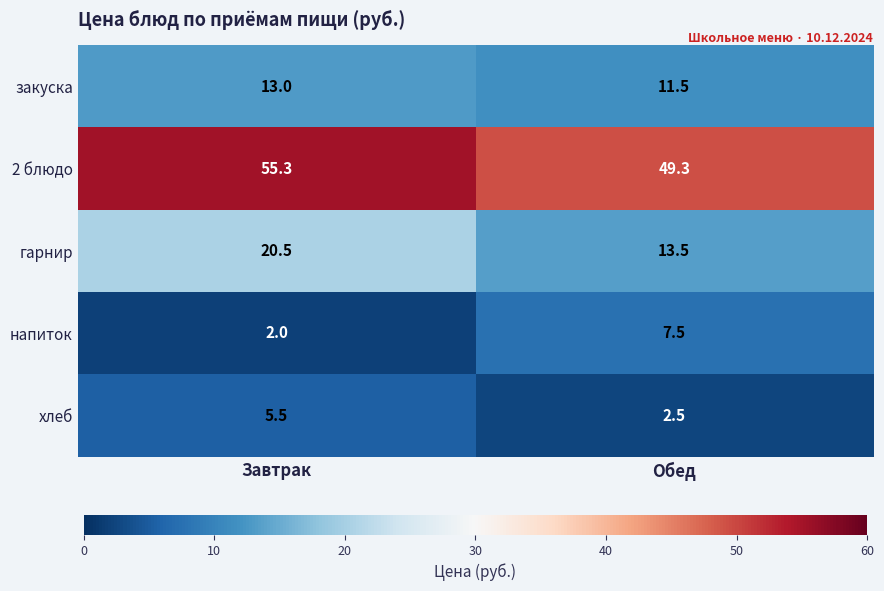

What is the maximum value shown in the chart?

55.3